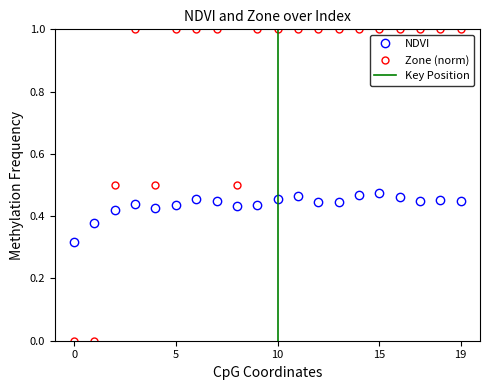

Is this an area chart (filled region under the line)?

No